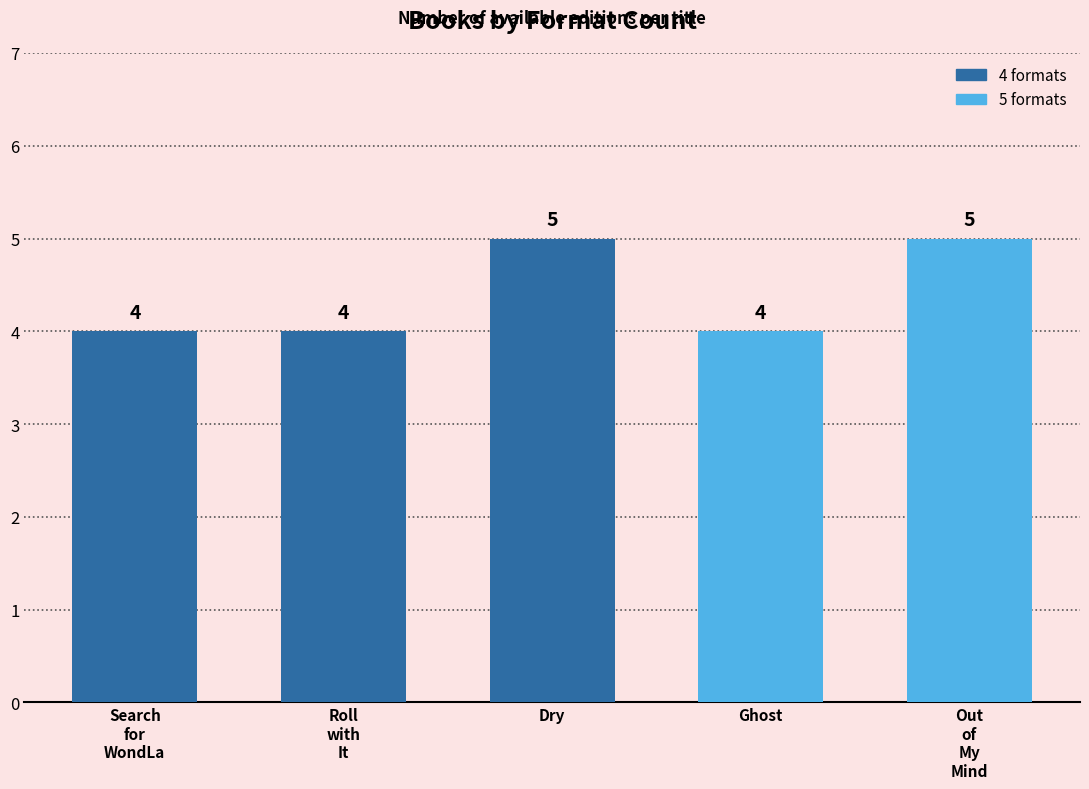

What is the label of the 4th bar from the right?

Roll
with
It